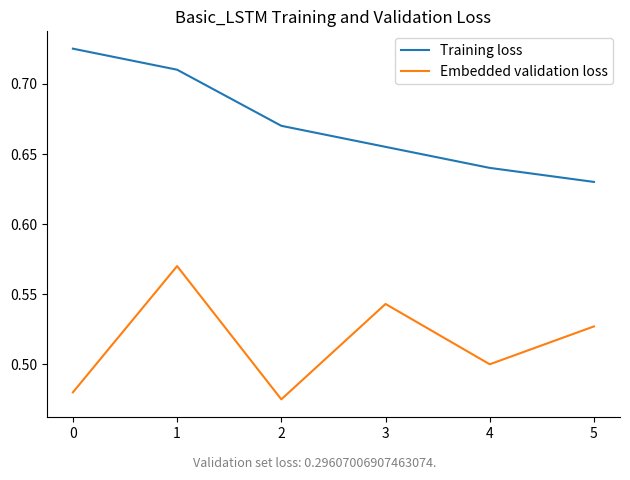

What are all the series names shown in the legend?

Training loss, Embedded validation loss